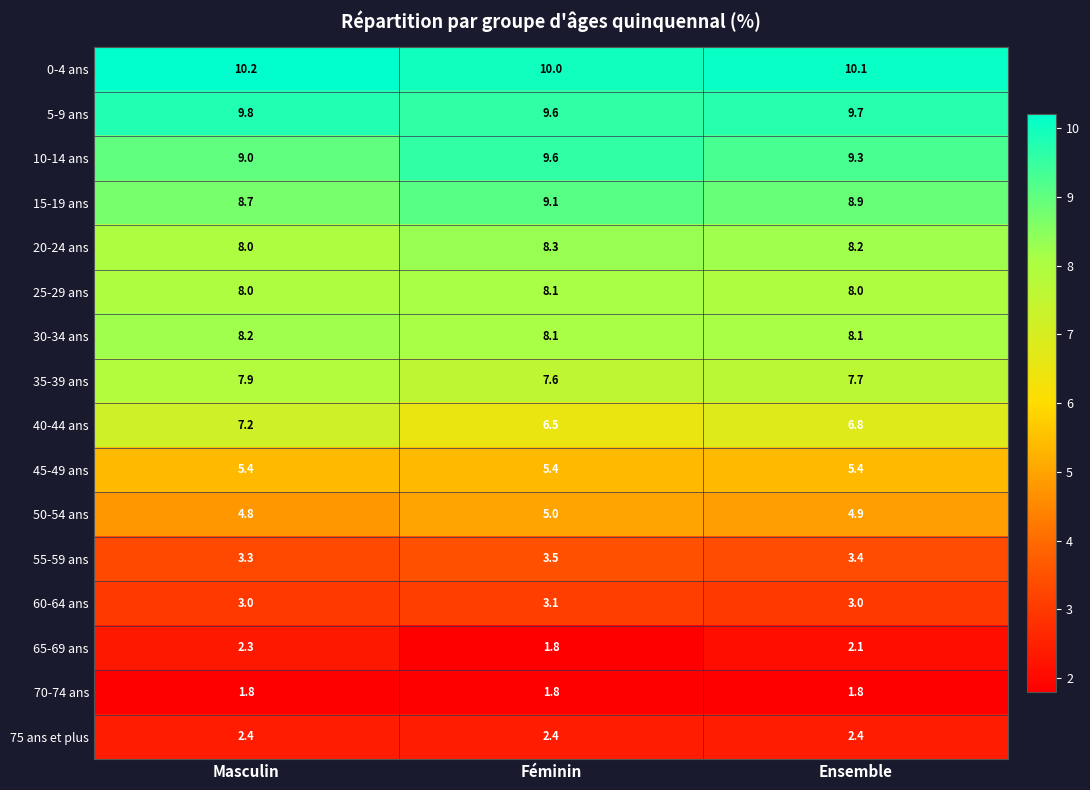

What is the minimum value shown in the chart?

1.8